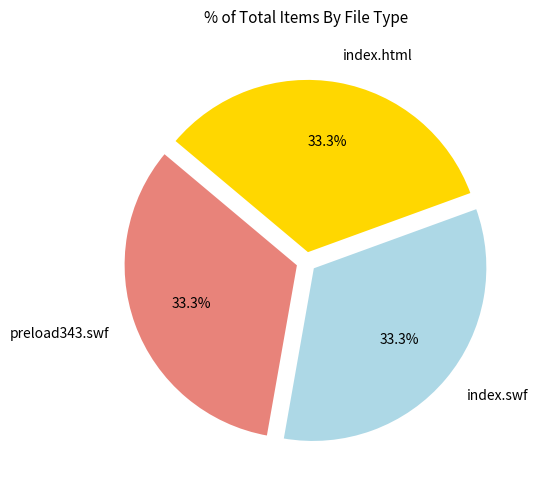

Does preload343.swf account for over 50% of the chart?

No